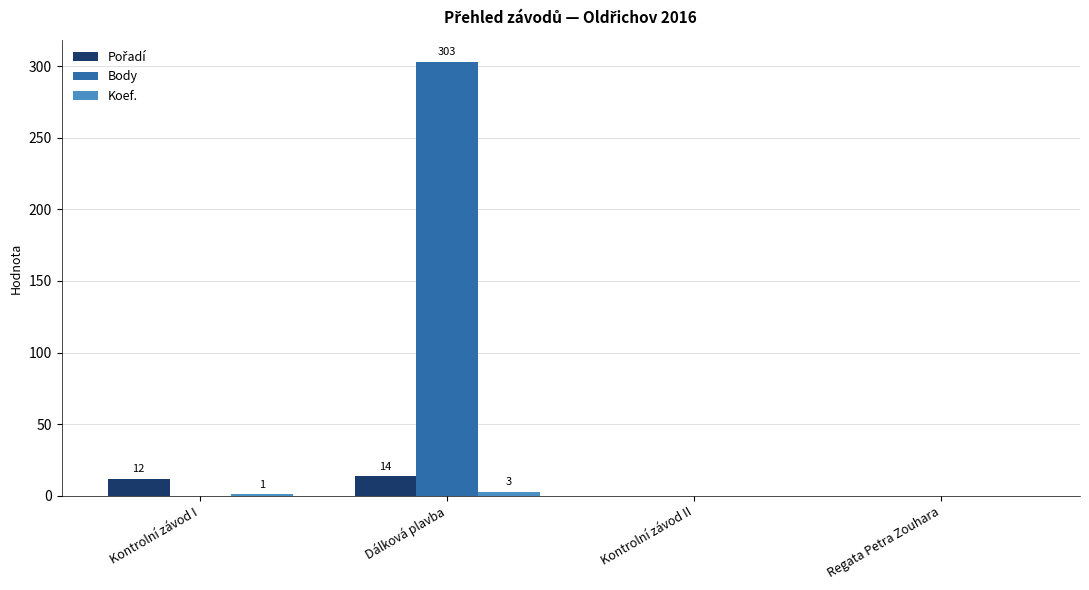

What is the greatest value displayed?

303